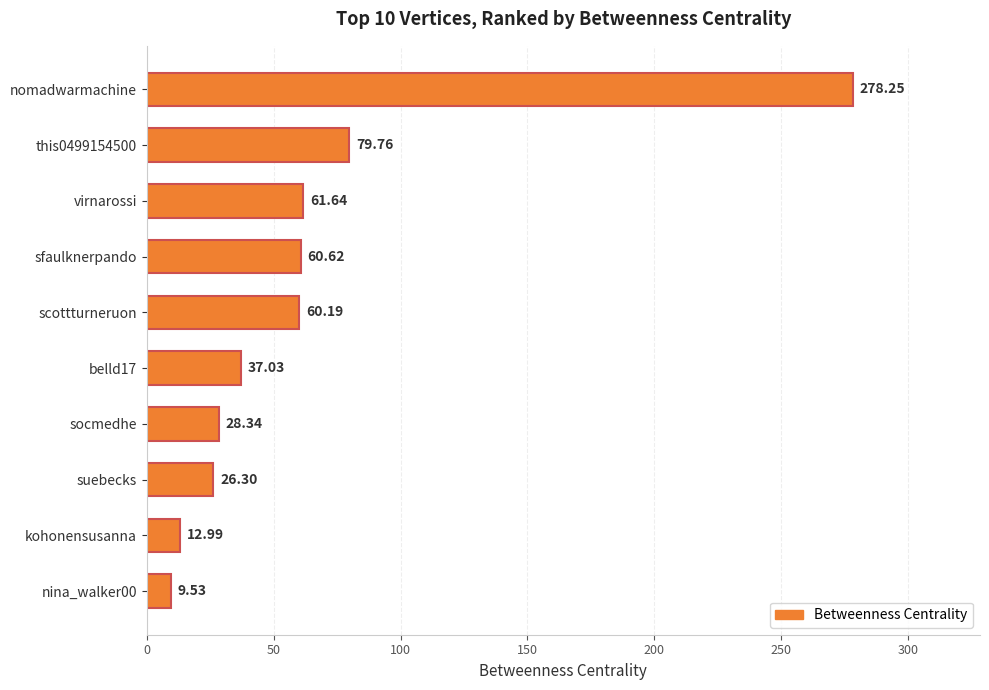

What is the label of the 5th bar from the top?

scottturneruon